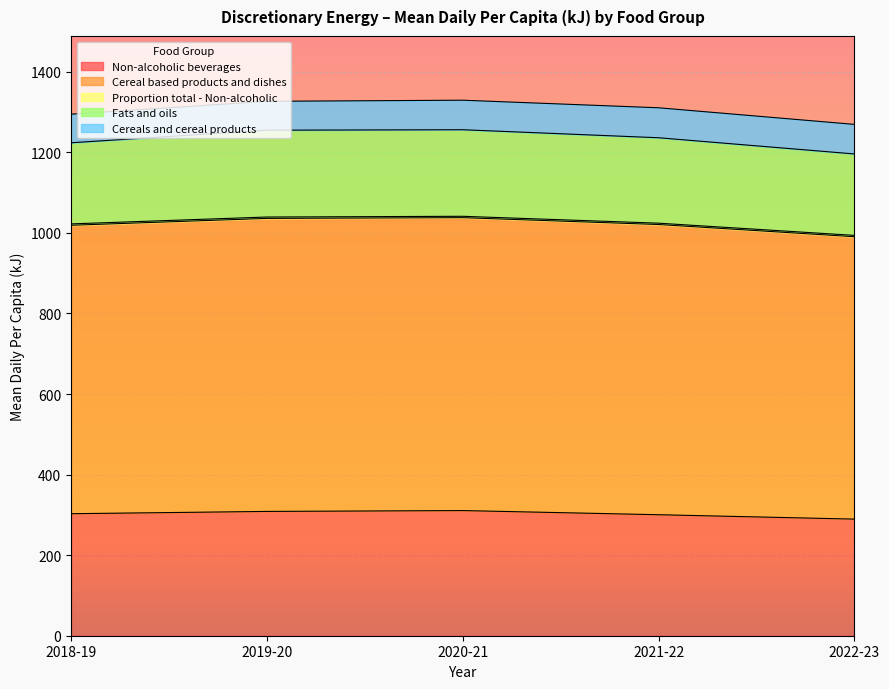

Rank the series by their maximum value, from lowest to highest.

Proportion total - Non-alcoholic, Cereals and cereal products, Fats and oils, Non-alcoholic beverages, Cereal based products and dishes